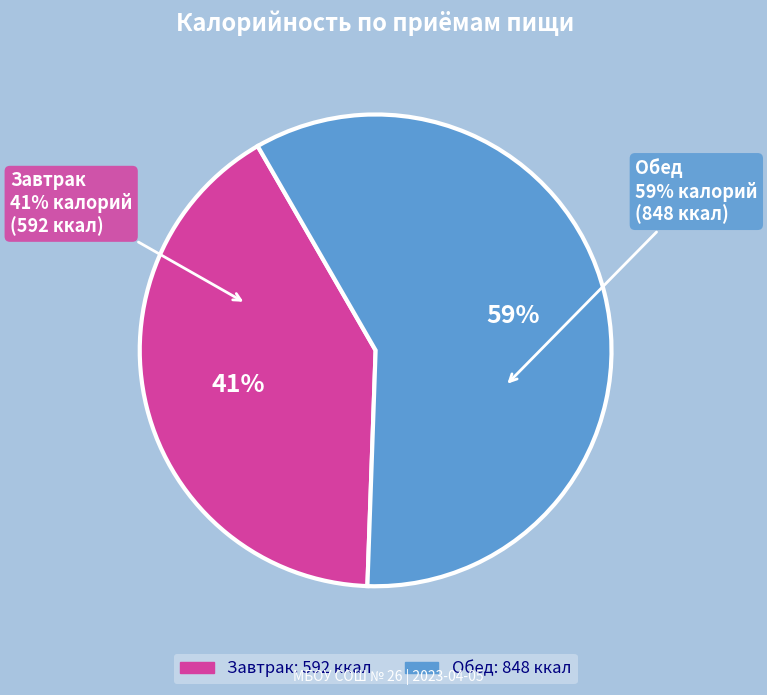

Is it true that Обед is 59% of the pie?

True